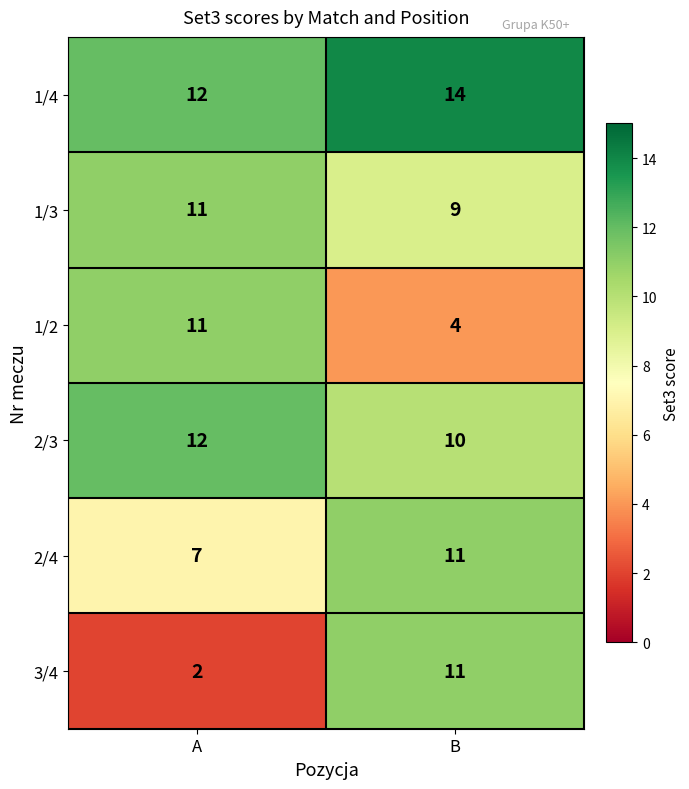

Rank the series by their average value, from highest to lowest.

1/4, 2/3, 1/3, 2/4, 1/2, 3/4